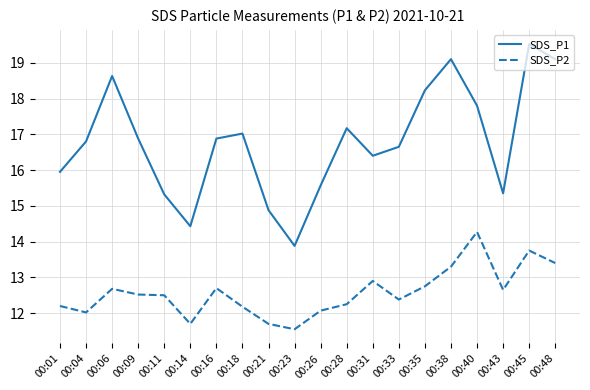

What is the spread (max minus min) of values at 00:43?

2.7